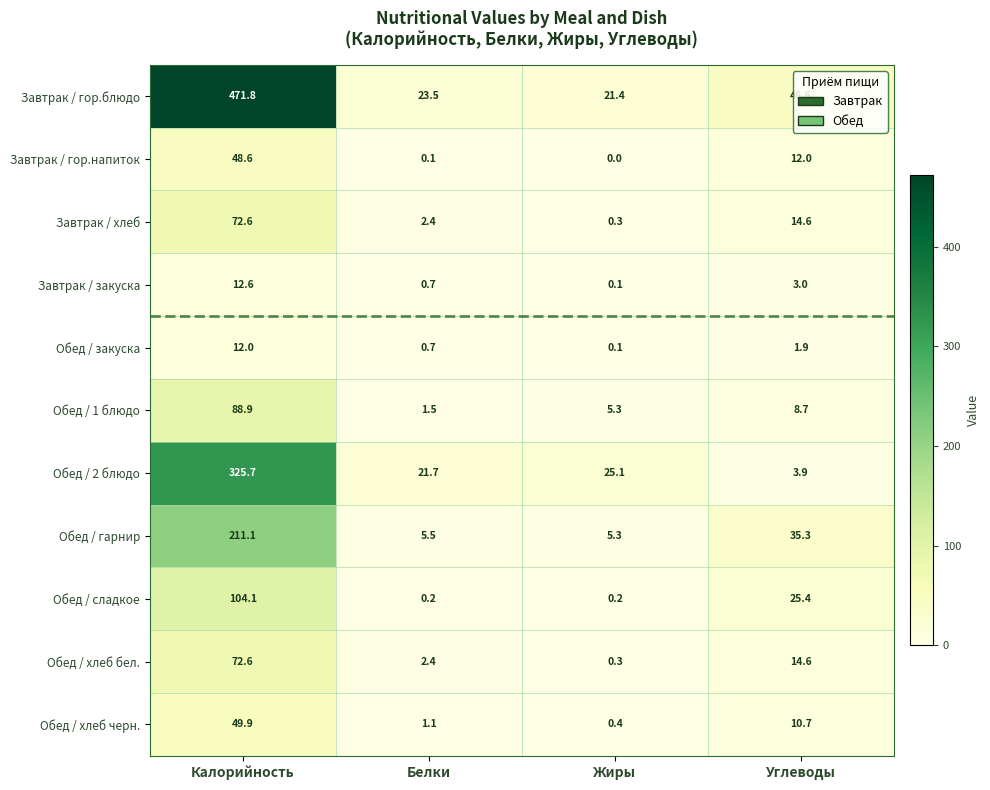

What is the difference between the Обед / 1 блюдо values at Углеводы and Жиры?

3.4